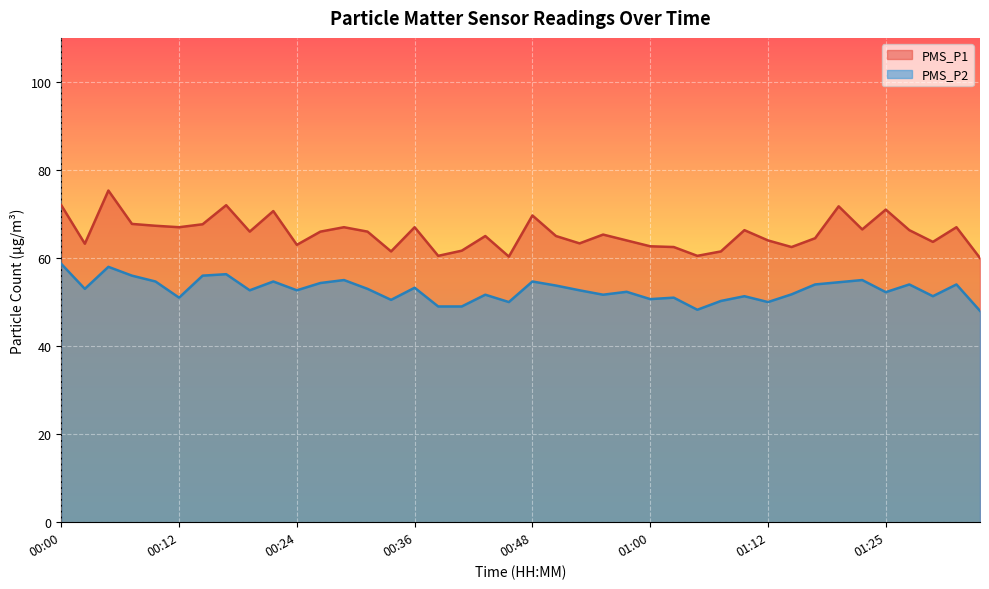

What is the difference between the maximum and second lowest values in the PMS_P1 series?

15.0